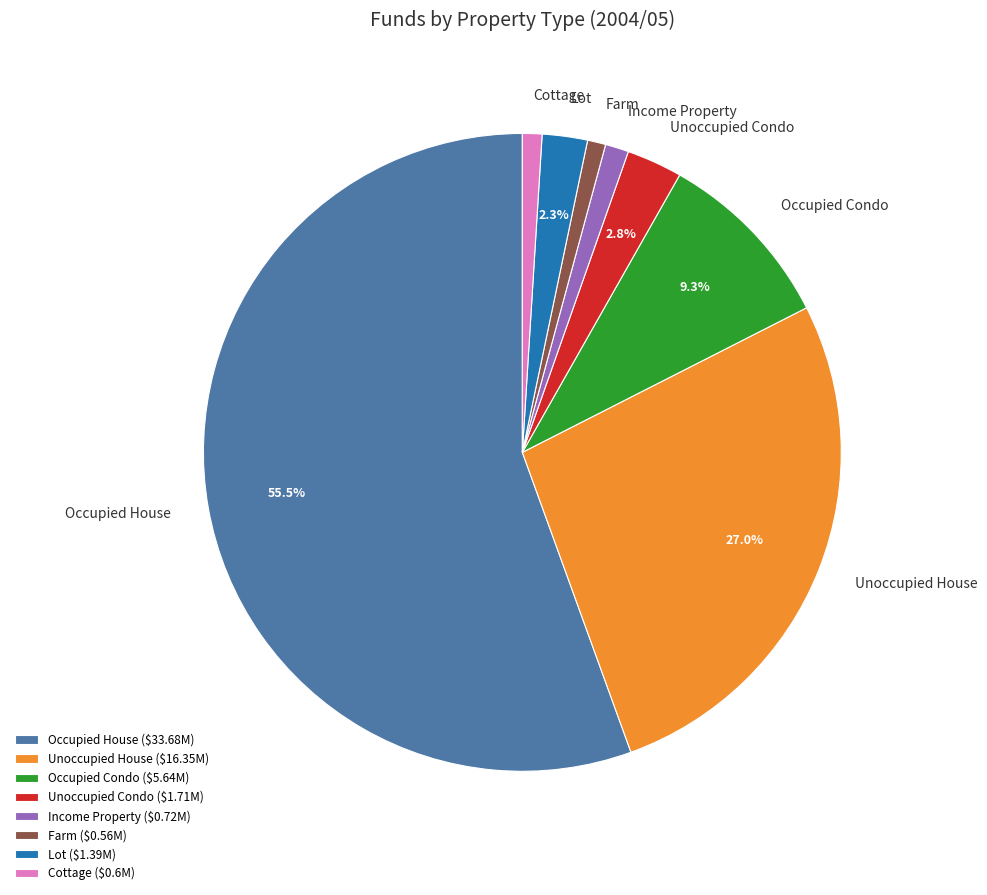

What portion of the pie excludes Unoccupied Condo?

97.2%